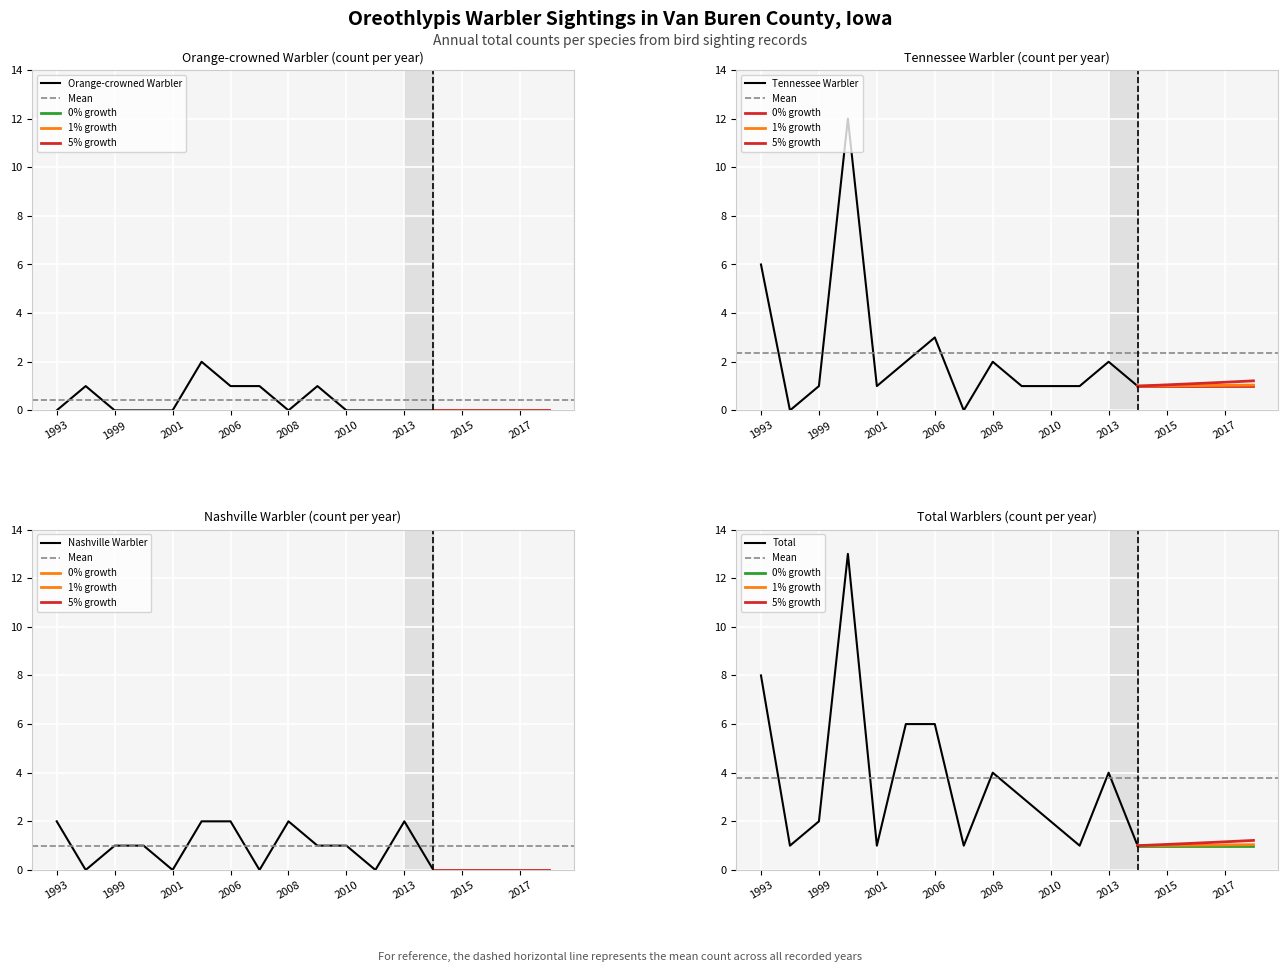

List the labels in order of Tennessee Warbler value, smallest first.

1997, 2007, 1999, 2001, 2009, 2010, 2012, 2014, 2003, 2008, 2013, 2006, 1993, 2000